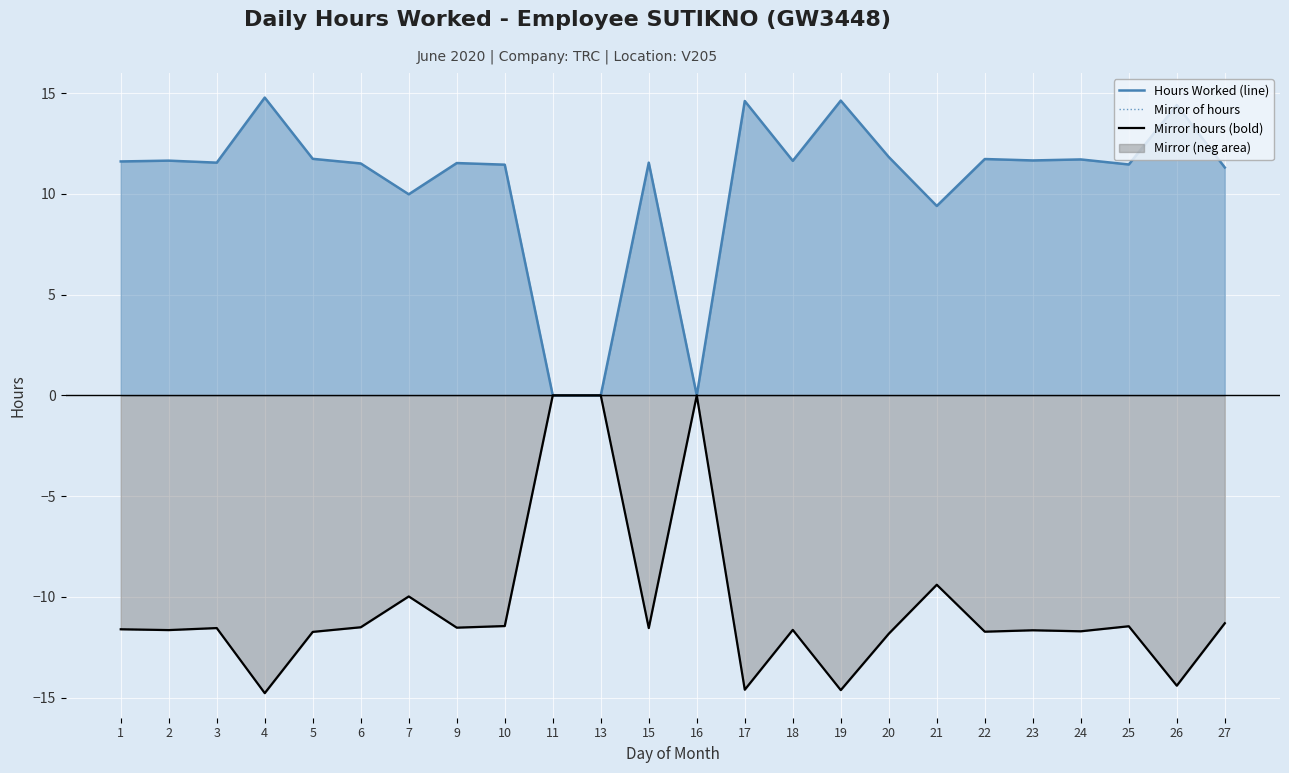

What is the approximate value of Hours Worked (line) at 18?

11.6